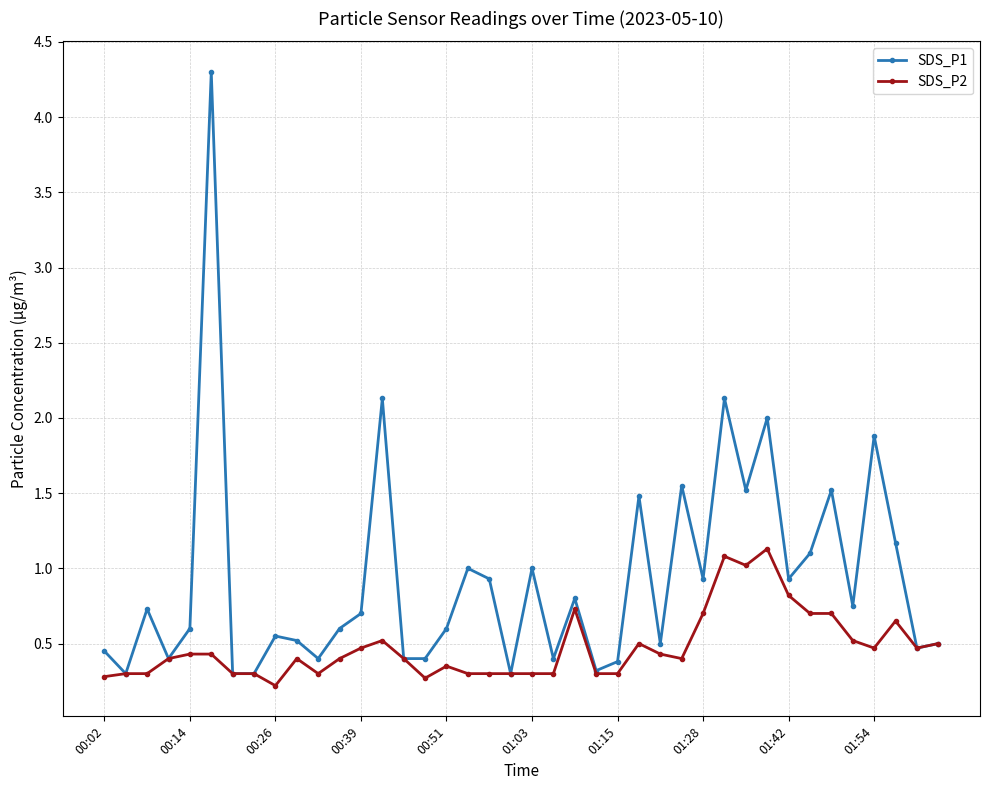

Which series has the largest total across all categories?

SDS_P1